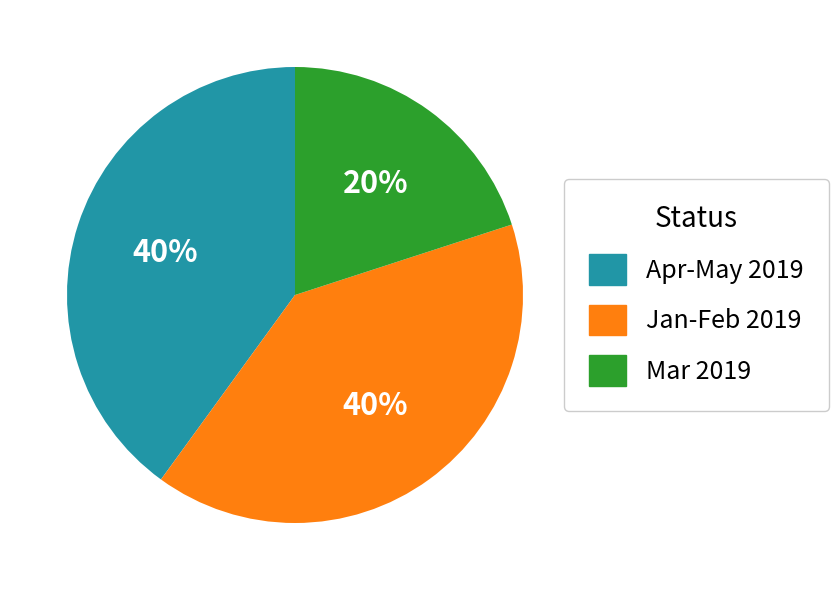

What is the smallest slice in the pie chart?

Mar 2019